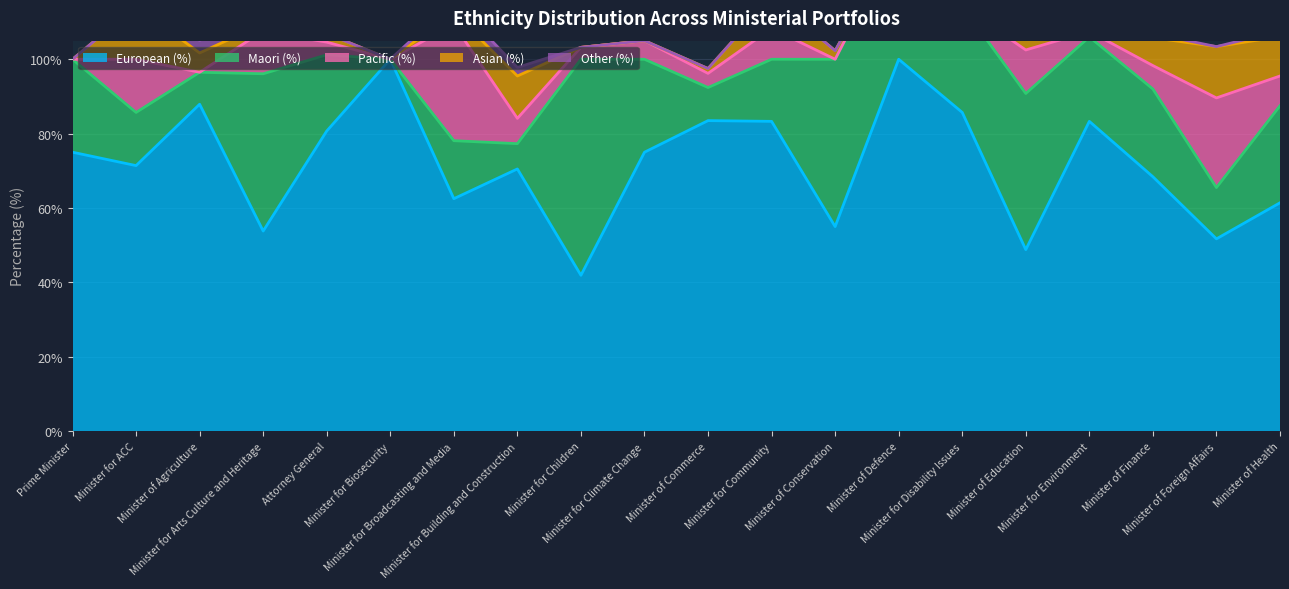

Rank the series by their maximum value, from highest to lowest.

European (%), Maori (%), Pacific (%), Asian (%), Other (%)